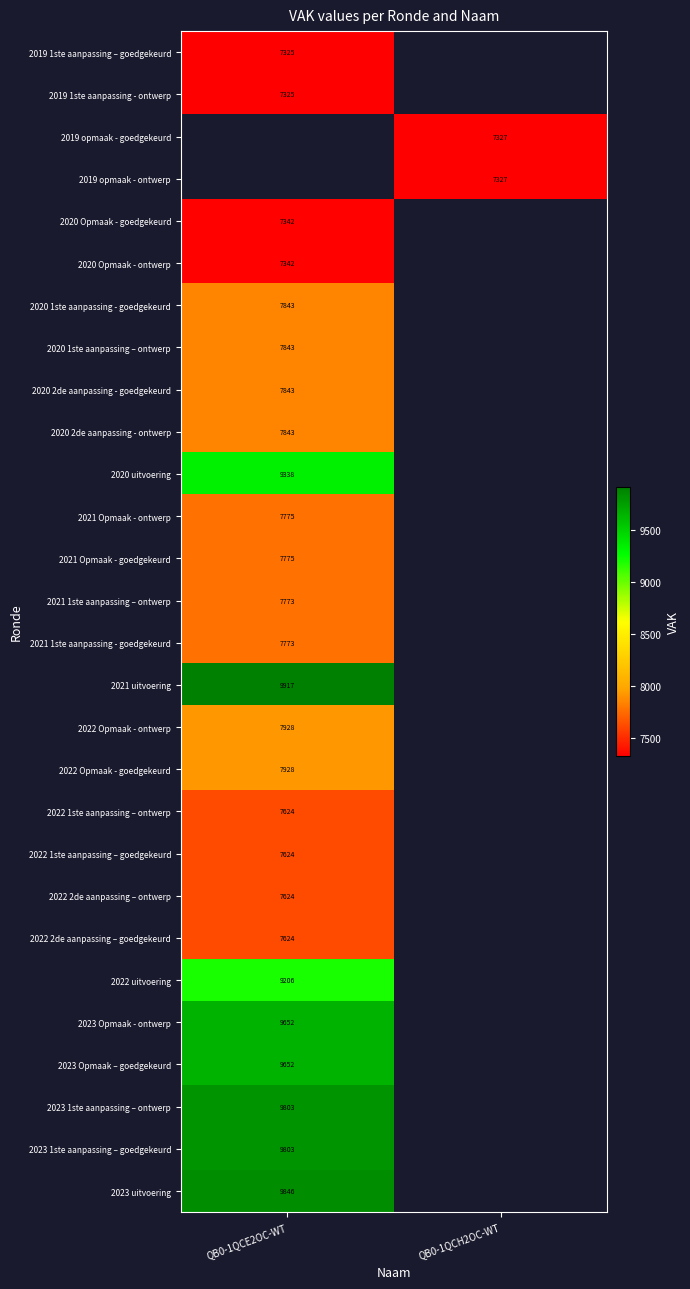

Which category has the highest value across all series?

QB0-1QCE2OC-WT